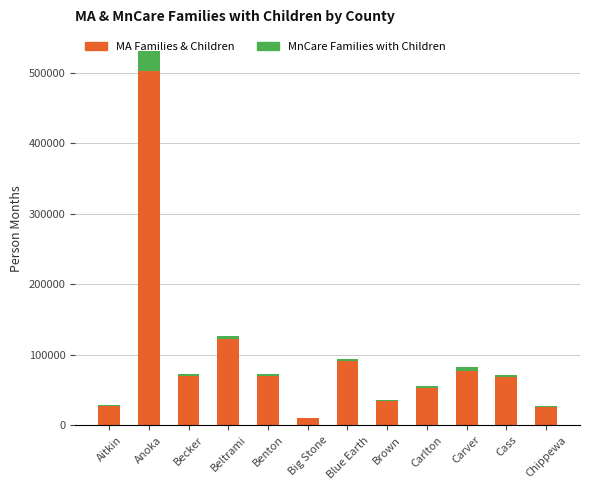

What is the maximum value for MA Families & Children?

502803